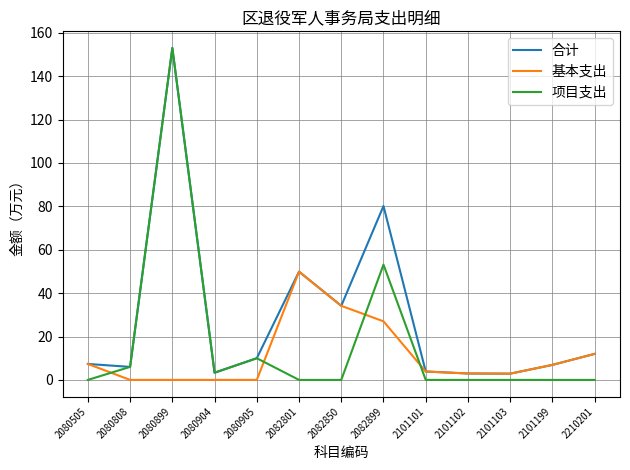

What is the difference between the maximum and minimum values in the 基本支出 series?

49.9